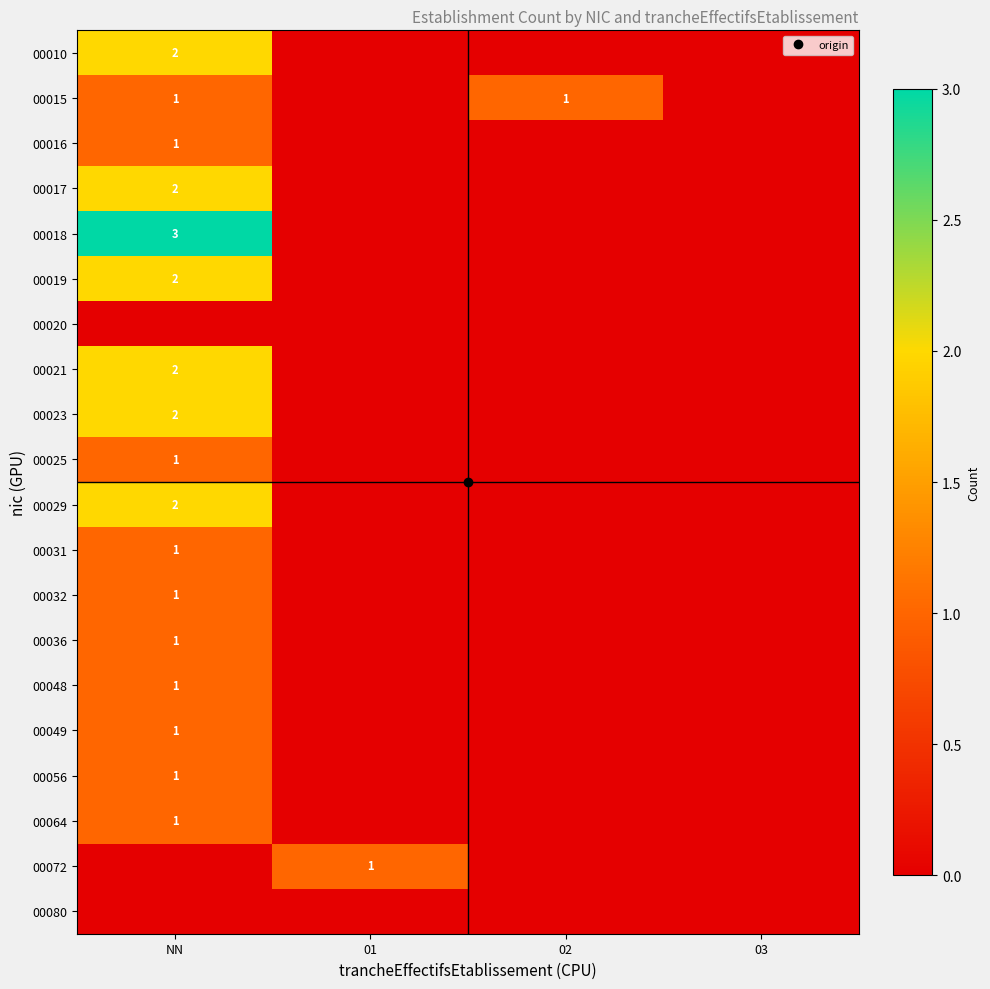

What is the sum of all 00031 values?

1